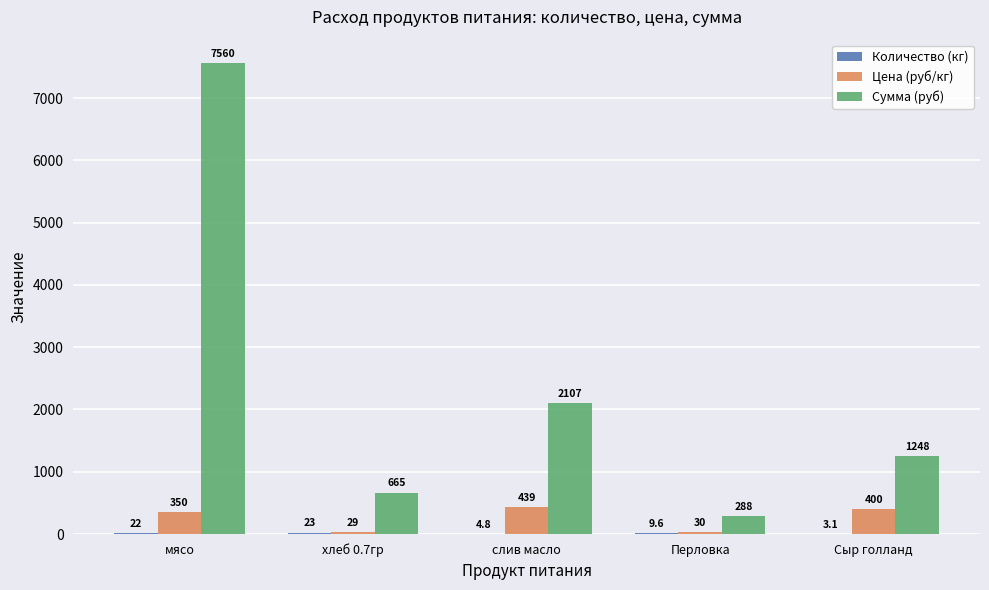

Does the chart contain stacked bars?

No